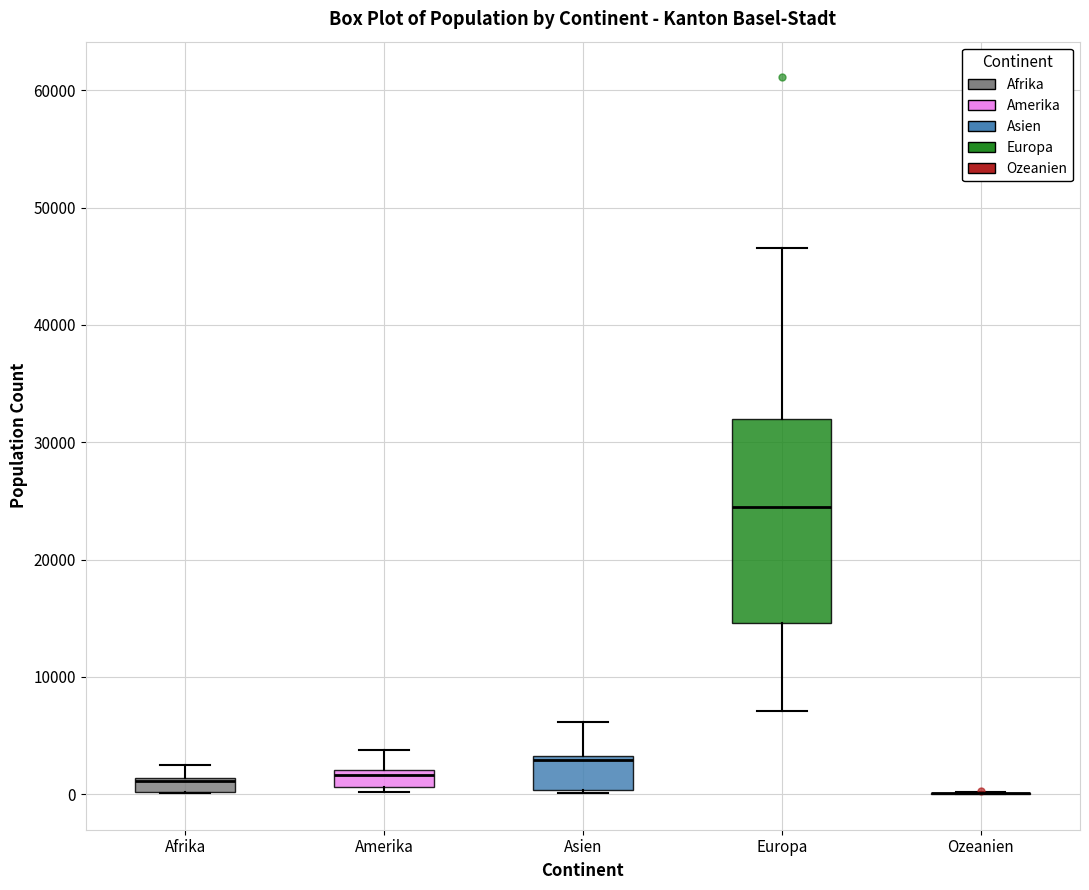

Which box is the tallest, from its lower edge to its upper edge?

Europa